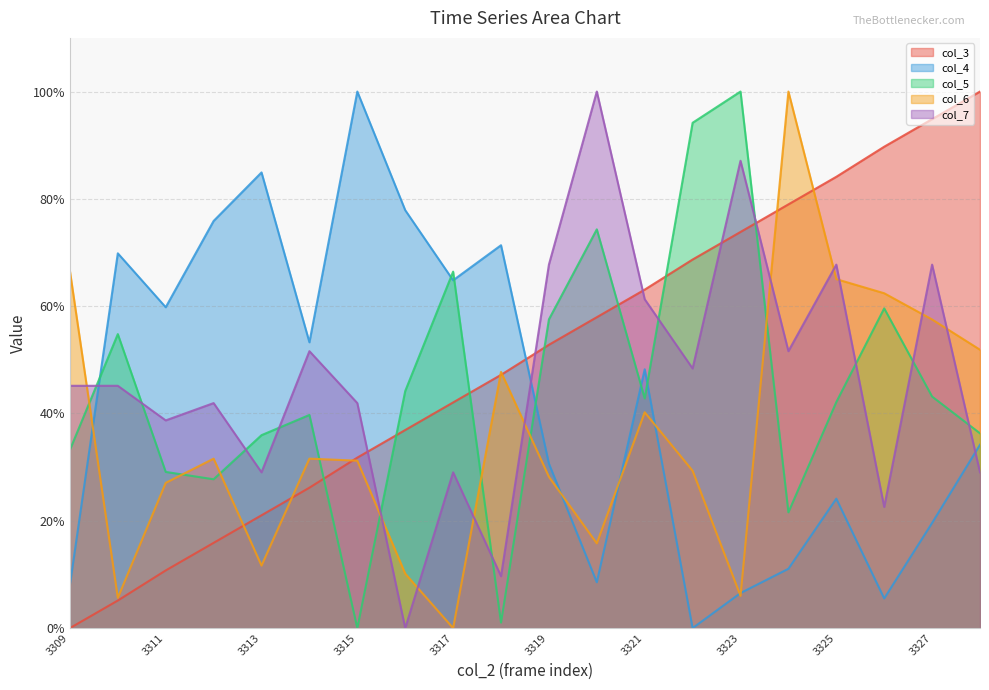

Reading right to left, transcribe all the data shown in this chart.

col_3: 100.0	94.9	89.7	84.1	79.0	73.8	68.7	63.1	57.9	52.8	47.2	42.1	36.9	31.8	26.2	21.0	15.9	10.7	5.1	0.0
col_4: 34.2	19.6	5.5	24.1	11.1	6.5	0.0	48.2	8.5	30.7	71.4	64.8	77.9	100.0	53.3	84.9	75.9	59.8	69.8	8.0
col_5: 36.3	43.2	59.6	42.1	21.6	100.0	94.2	42.8	74.3	57.5	1.0	66.4	44.2	0.0	39.7	36.0	27.7	29.1	54.8	33.2
col_6: 51.9	57.5	62.4	65.0	100.0	6.0	29.3	40.2	15.8	28.2	47.7	0.0	10.2	31.2	31.6	11.7	31.6	27.1	5.6	66.5
col_7: 29.0	67.7	22.6	67.7	51.6	87.1	48.4	61.3	100.0	67.7	9.7	29.0	0.0	41.9	51.6	29.0	41.9	38.7	45.2	45.2